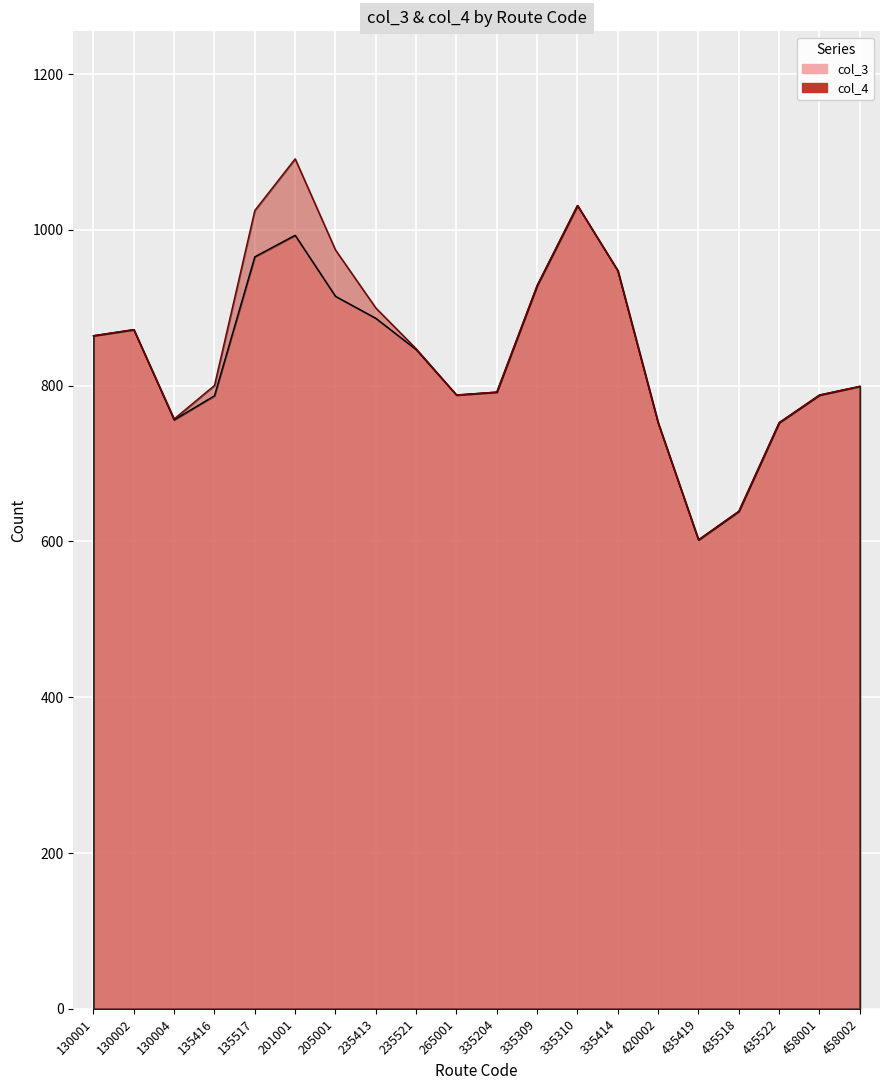

Is the value of col_4 at 435522 greater than the value of col_3 at 135517?

No